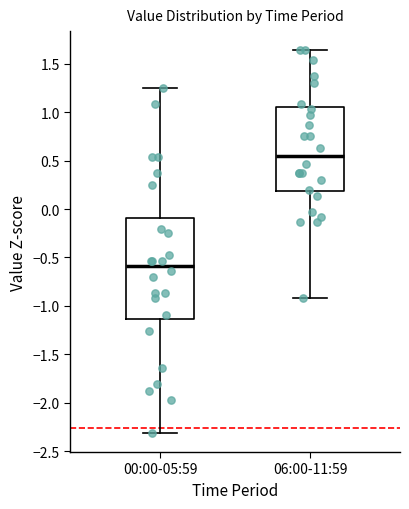

Reading left to right, transcribe this box plot: for each box, give where its median line is, the range the box spans, and where its two whiskers end, as read against the y-axis. The values are not printed on the chart, so give them approximately, as read against the axis.

00:00-05:59: median -0.60, box -1.15 to -0.10, whiskers -2.30 to 1.25
06:00-11:59: median 0.55, box 0.20 to 1.05, whiskers -0.90 to 1.65